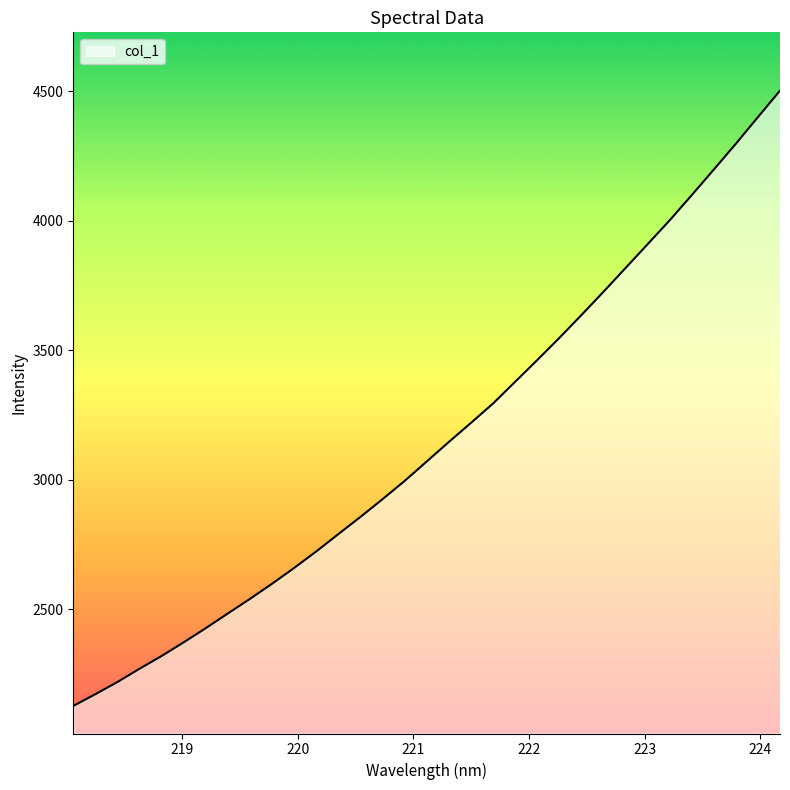

What is the difference between the maximum and second lowest values?

2330.1